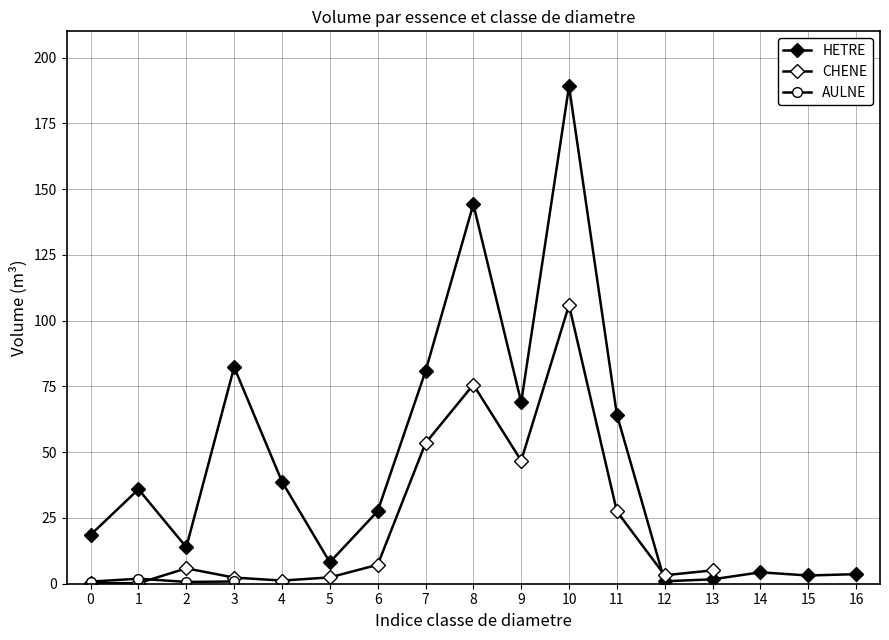

What is the difference between the maximum and minimum values in the CHENE series?

105.7